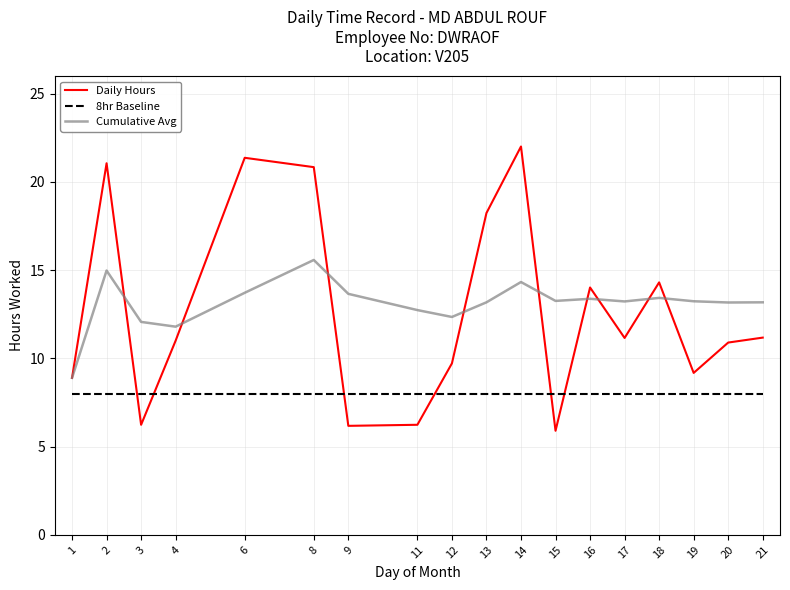

Which series has the widest spread of values?

Daily Hours